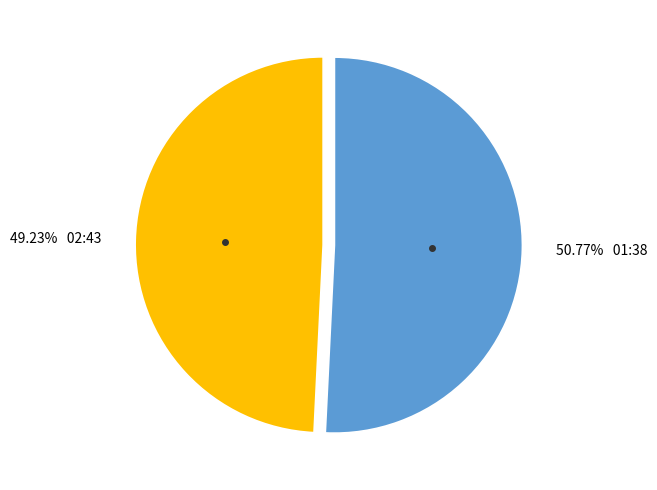

Is there a majority slice in this chart?

Yes